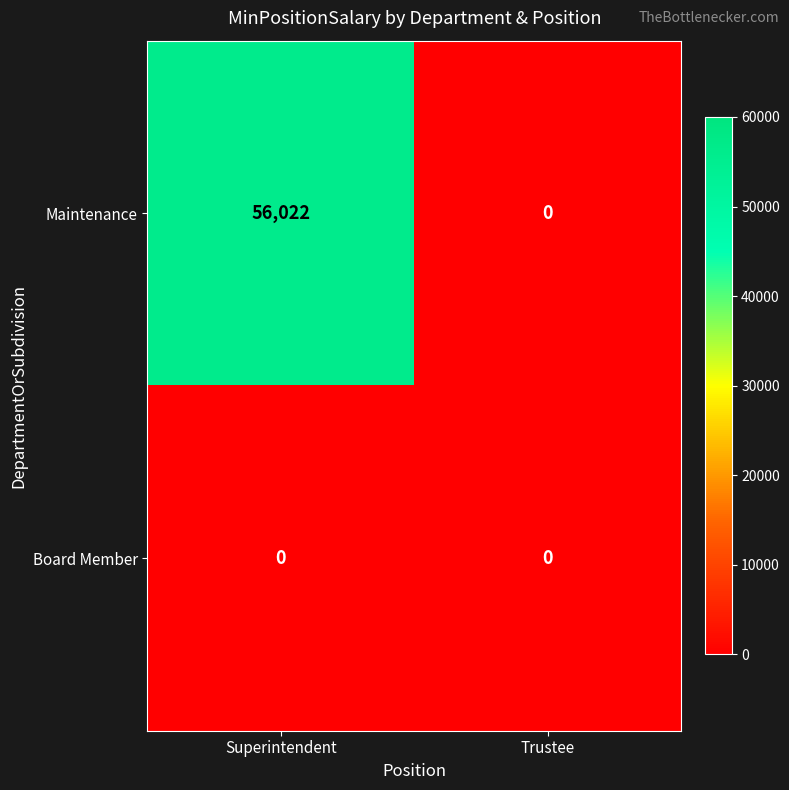

What is the sum of all Maintenance values?

56022